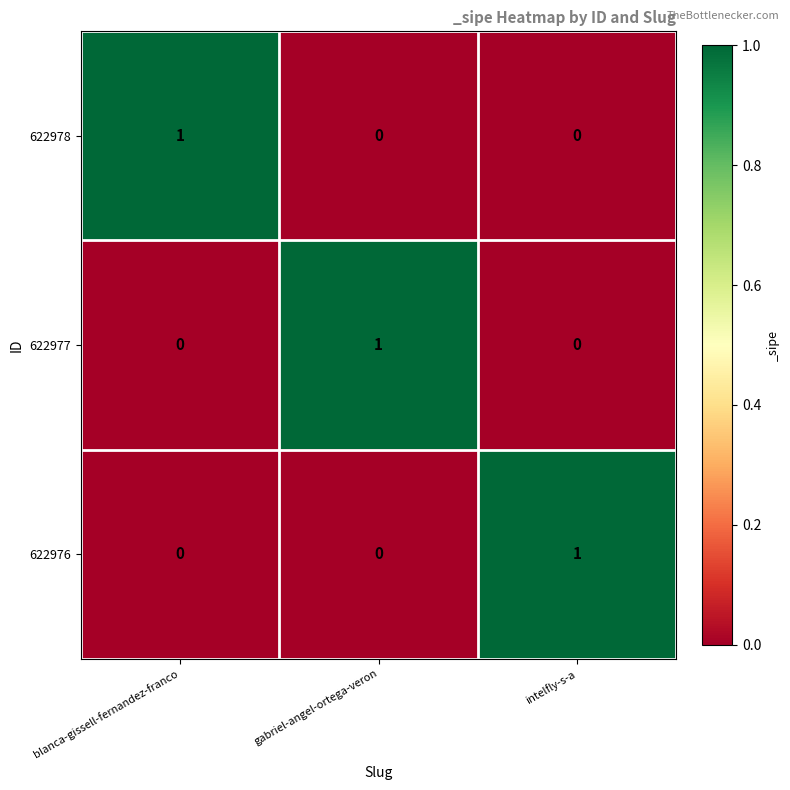

What is the difference between the highest and lowest values at intelfly-s-a?

1